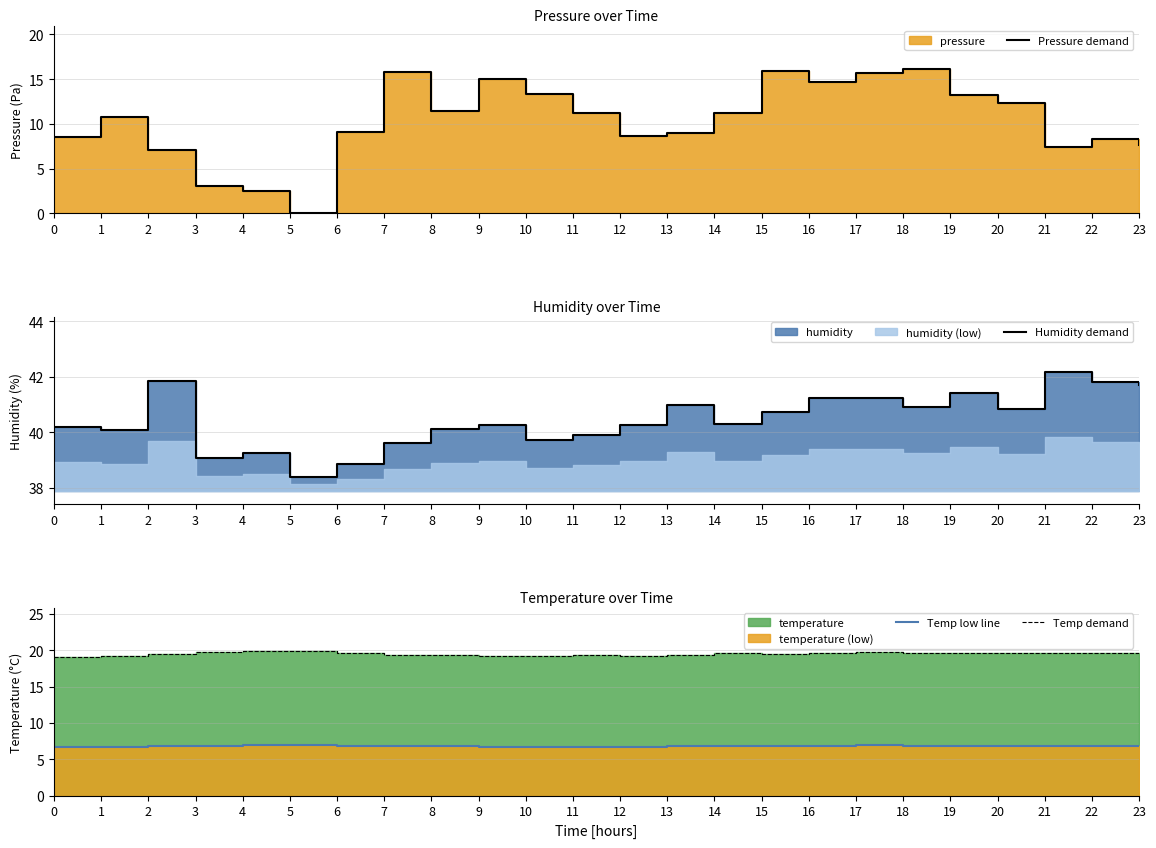

How many data points in Pressure demand are less than 11?

12